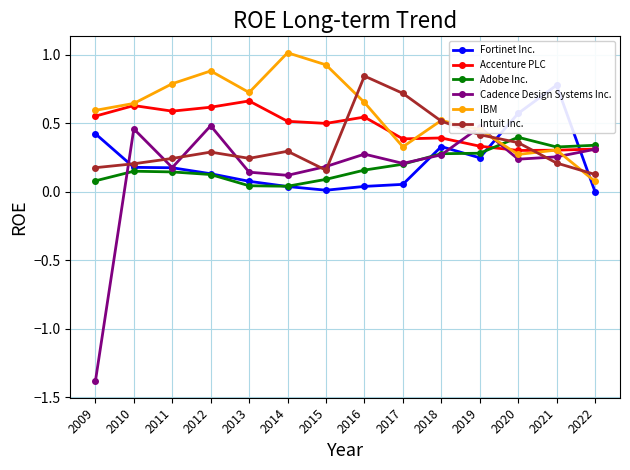

Reading right to left, what are all the values shown in this chart?

Fortinet Inc.: 2022=0.0	2021=0.8	2020=0.6	2019=0.2	2018=0.3	2017=0.1	2016=0.0	2015=0.0	2014=0.0	2013=0.1	2012=0.1	2011=0.2	2010=0.2	2009=0.4
Accenture PLC: 2022=0.3	2021=0.3	2020=0.3	2019=0.3	2018=0.4	2017=0.4	2016=0.5	2015=0.5	2014=0.5	2013=0.7	2012=0.6	2011=0.6	2010=0.6	2009=0.6
Adobe Inc.: 2022=0.3	2021=0.3	2020=0.4	2019=0.3	2018=0.3	2017=0.2	2016=0.2	2015=0.1	2014=0.0	2013=0.0	2012=0.1	2011=0.1	2010=0.1	2009=0.1
Cadence Design Systems Inc.: 2022=0.3	2021=0.3	2020=0.2	2019=0.5	2018=0.3	2017=0.2	2016=0.3	2015=0.2	2014=0.1	2013=0.1	2012=0.5	2011=0.2	2010=0.5	2009=-1.4
IBM: 2022=0.1	2021=0.3	2020=0.3	2019=0.5	2018=0.5	2017=0.3	2016=0.7	2015=0.9	2014=1.0	2013=0.7	2012=0.9	2011=0.8	2010=0.6	2009=0.6
Intuit Inc.: 2022=0.1	2021=0.2	2020=0.4	2019=0.4	2018=0.5	2017=0.7	2016=0.8	2015=0.2	2014=0.3	2013=0.2	2012=0.3	2011=0.2	2010=0.2	2009=0.2